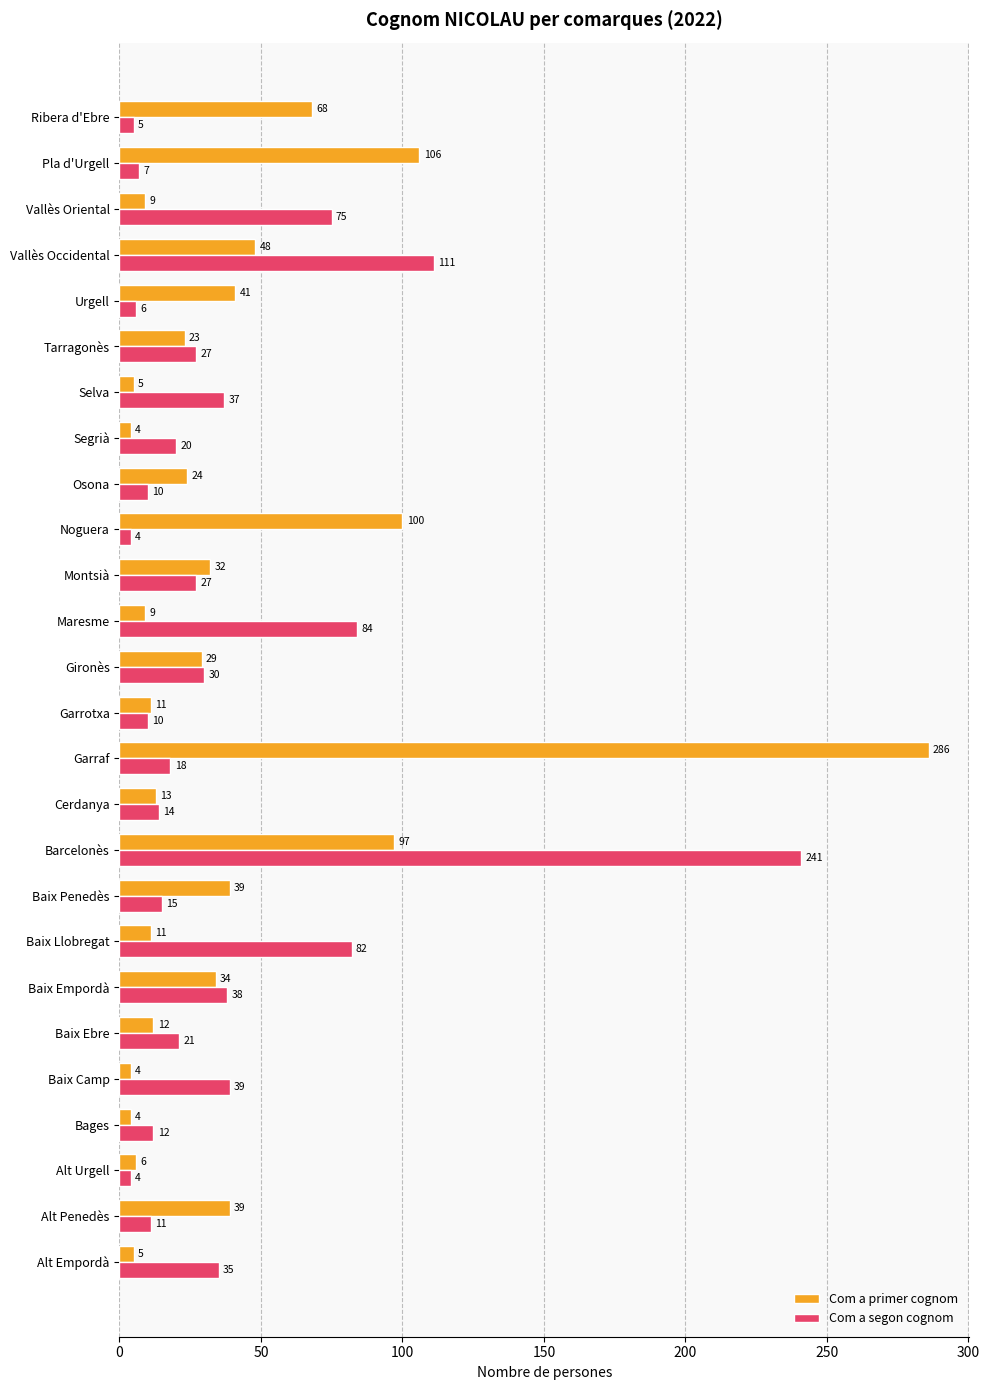

What are all the series names shown in the legend?

Com a primer cognom, Com a segon cognom